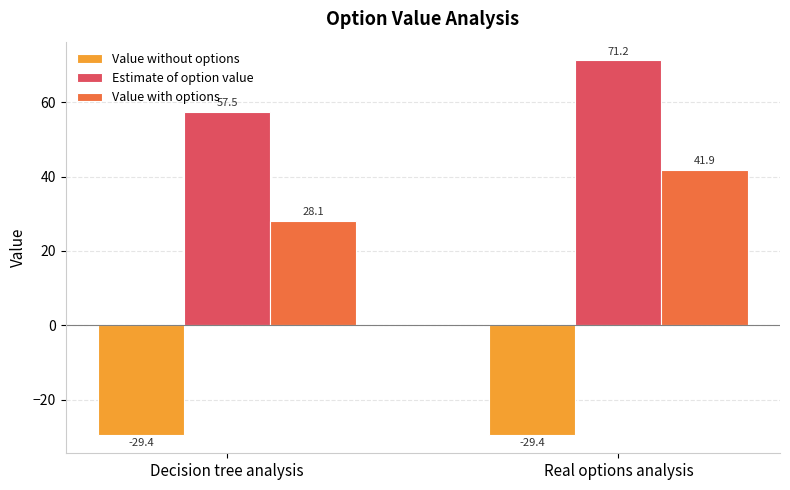

Which category has the highest value across all series?

Real options analysis